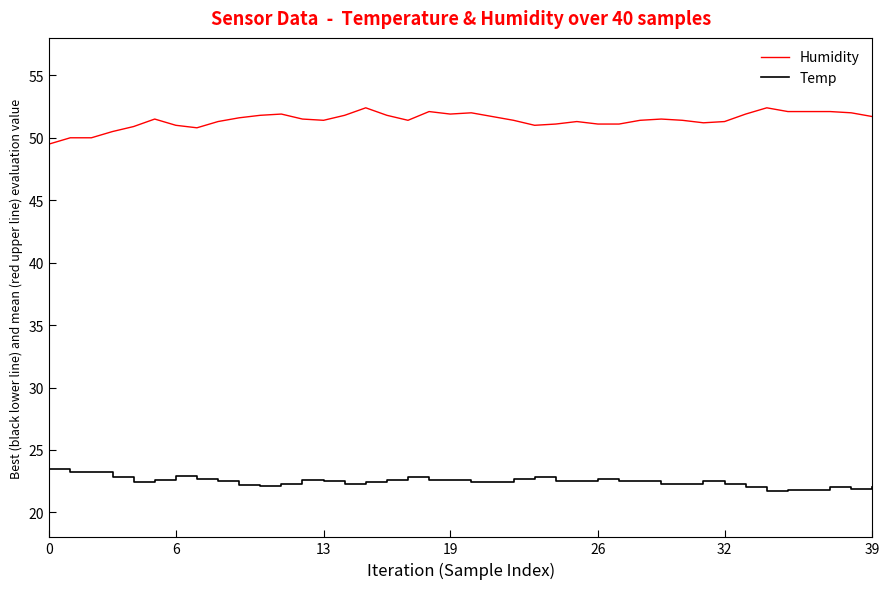

Which series has the largest total across all categories?

Humidity